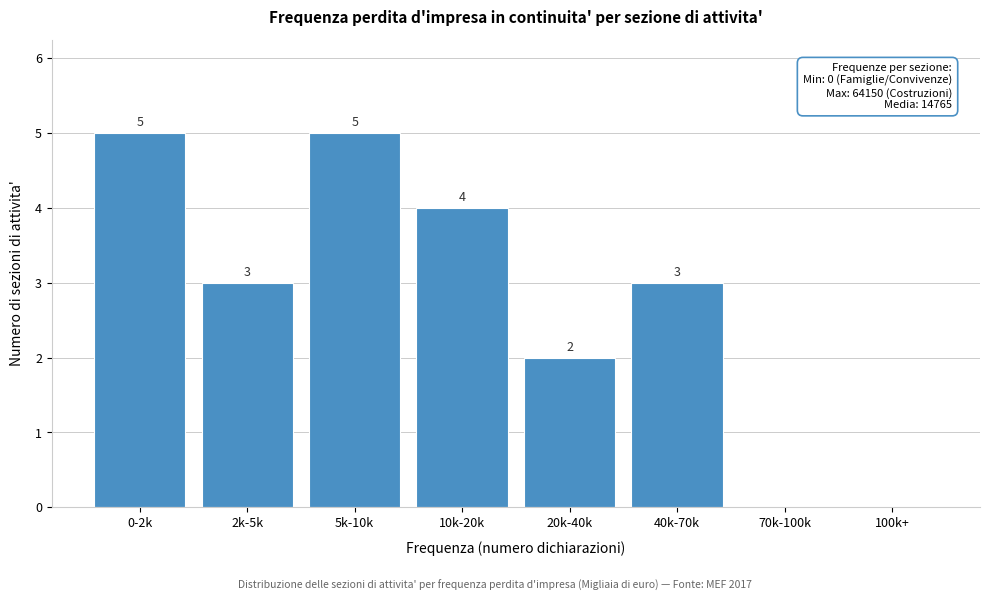

Reading left to right, what are all the values shown in this chart?

0-2k=5	2k-5k=3	5k-10k=5	10k-20k=4	20k-40k=2	40k-70k=3	70k-100k=0	100k+=0